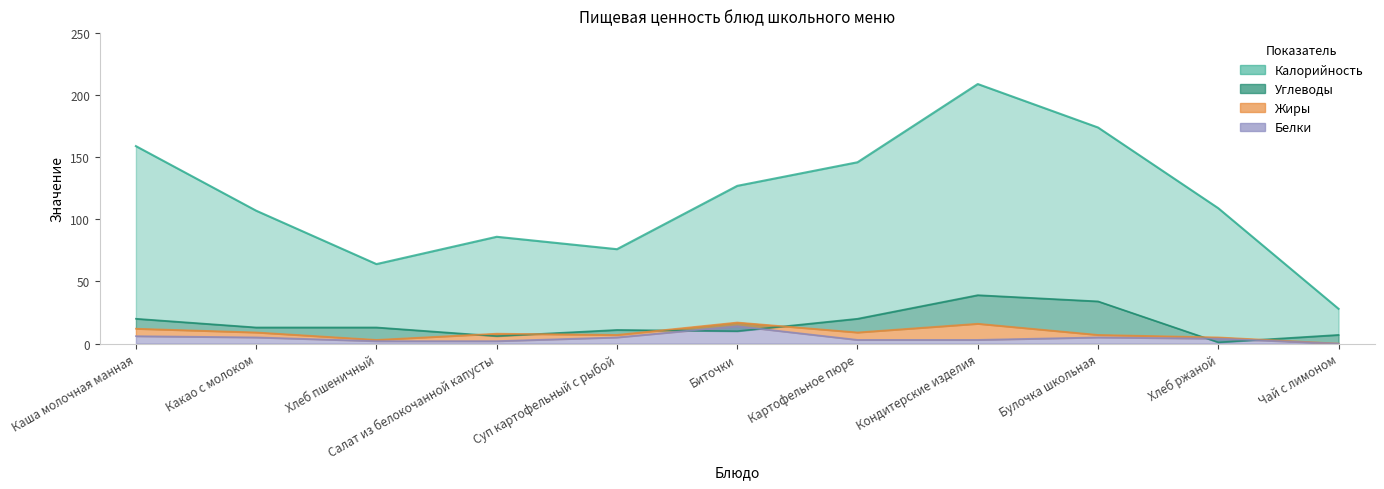

What is the label of the 7th point from the left?

Картофельное пюре